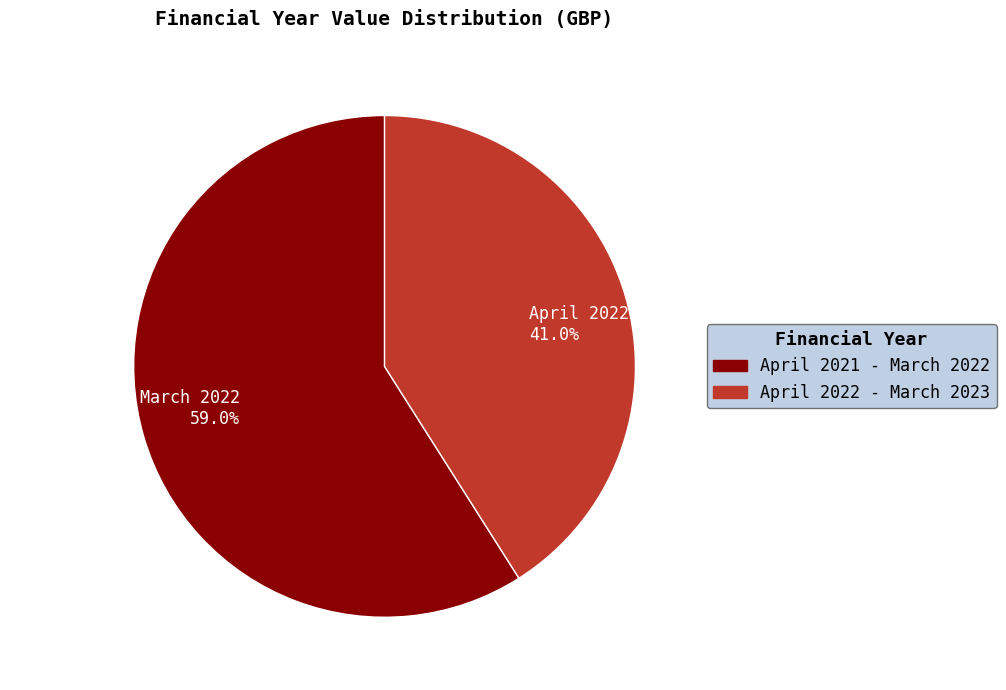

Rank the categories by value from lowest to highest.

April 2022 - March 2023, April 2021 - March 2022